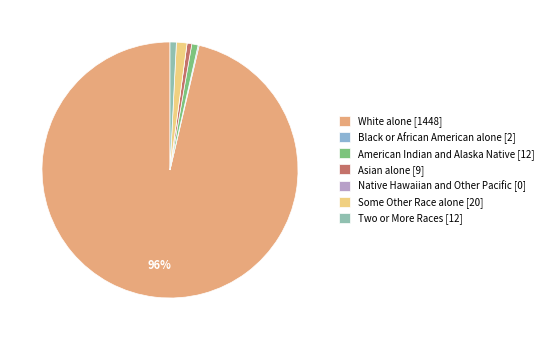

Which slice is the largest?

White alone